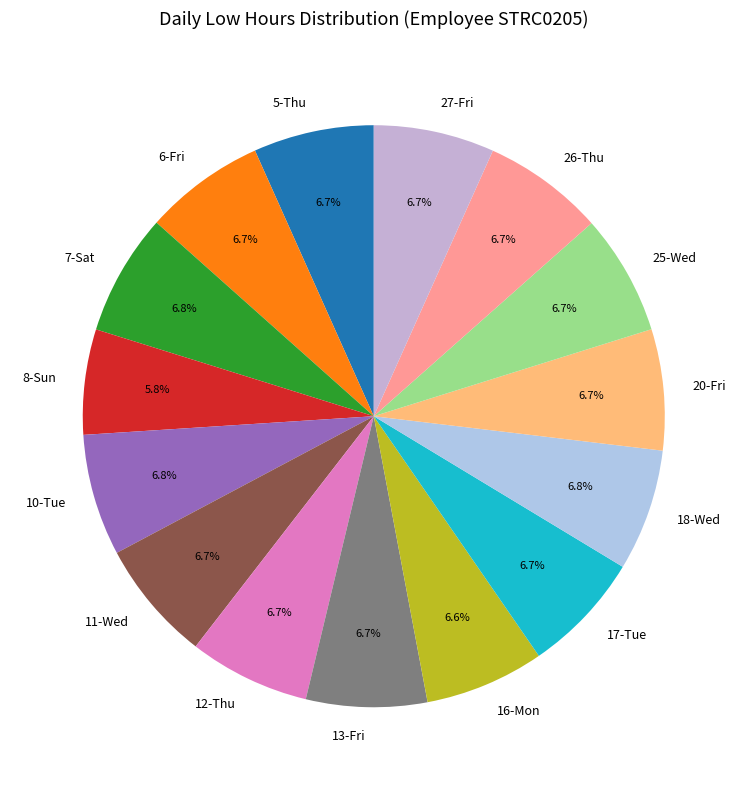

What percentage is the 10-Tue slice, to the nearest percent?

7%